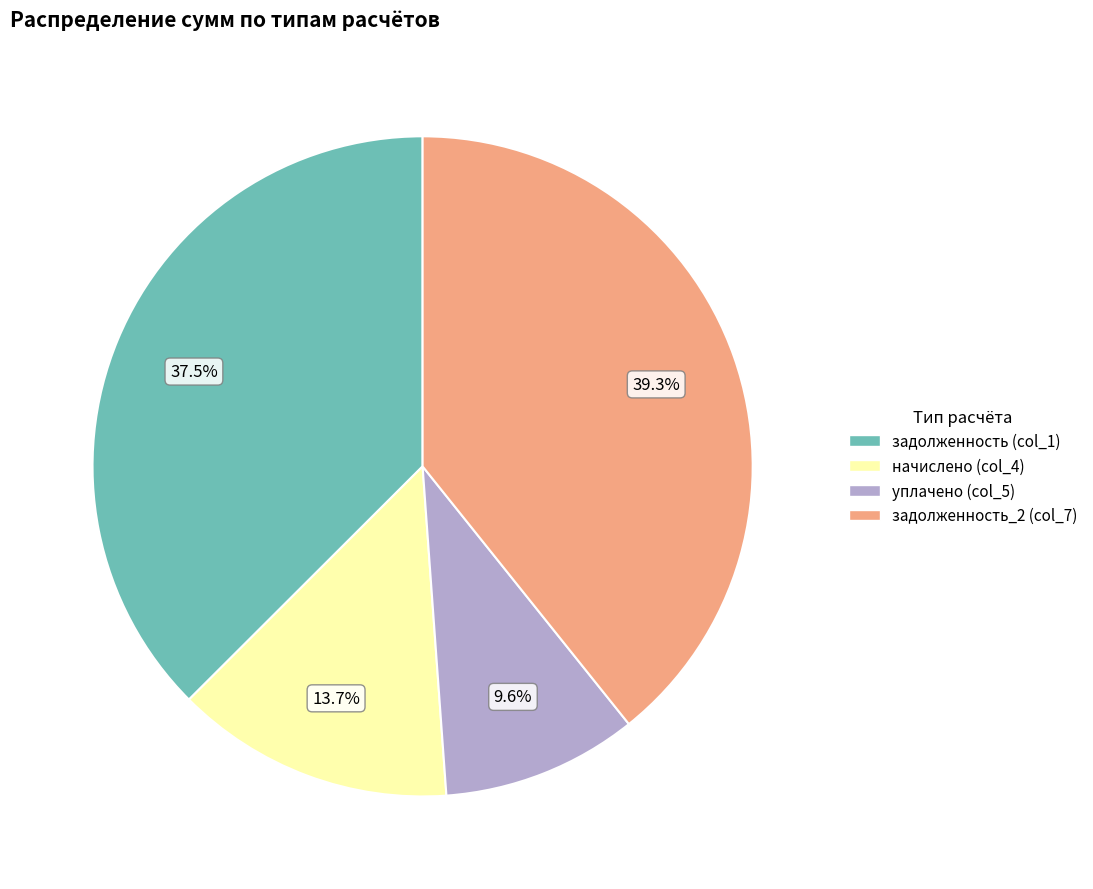

Rank the categories by value from highest to lowest.

задолженность_2 (col_7), задолженность (col_1), начислено (col_4), уплачено (col_5)